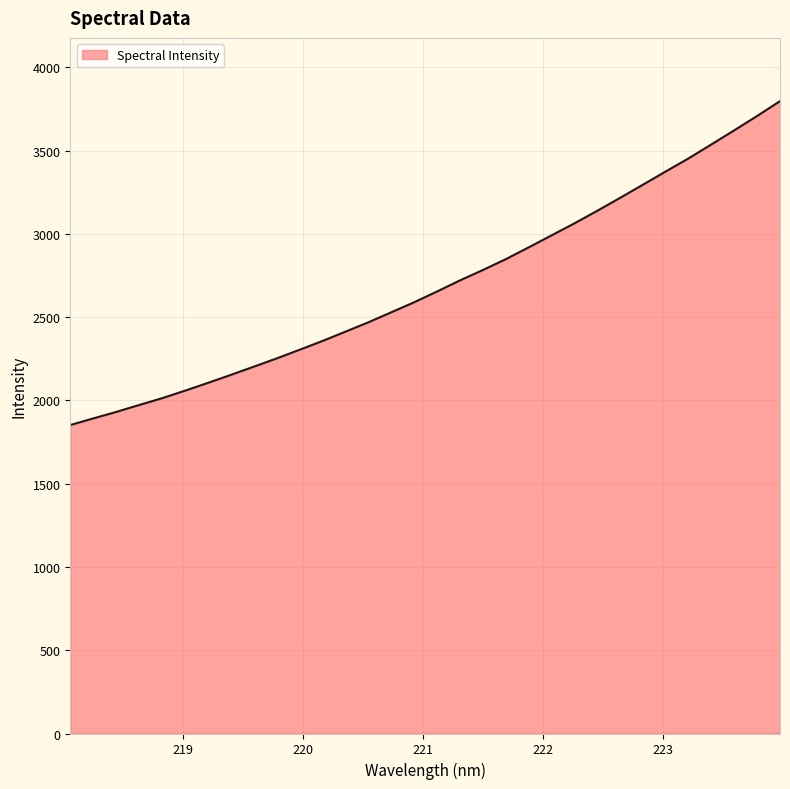

What is the difference between the maximum and minimum values?

1944.8